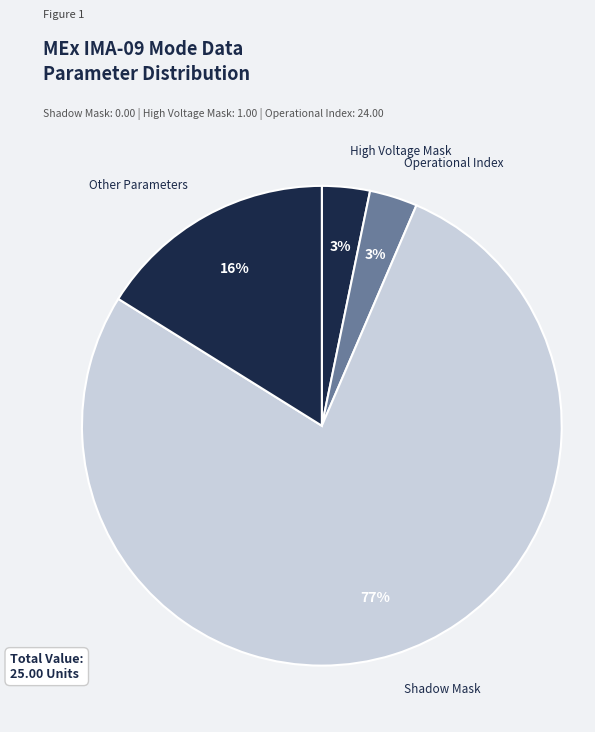

How many segments does this pie chart have?

4